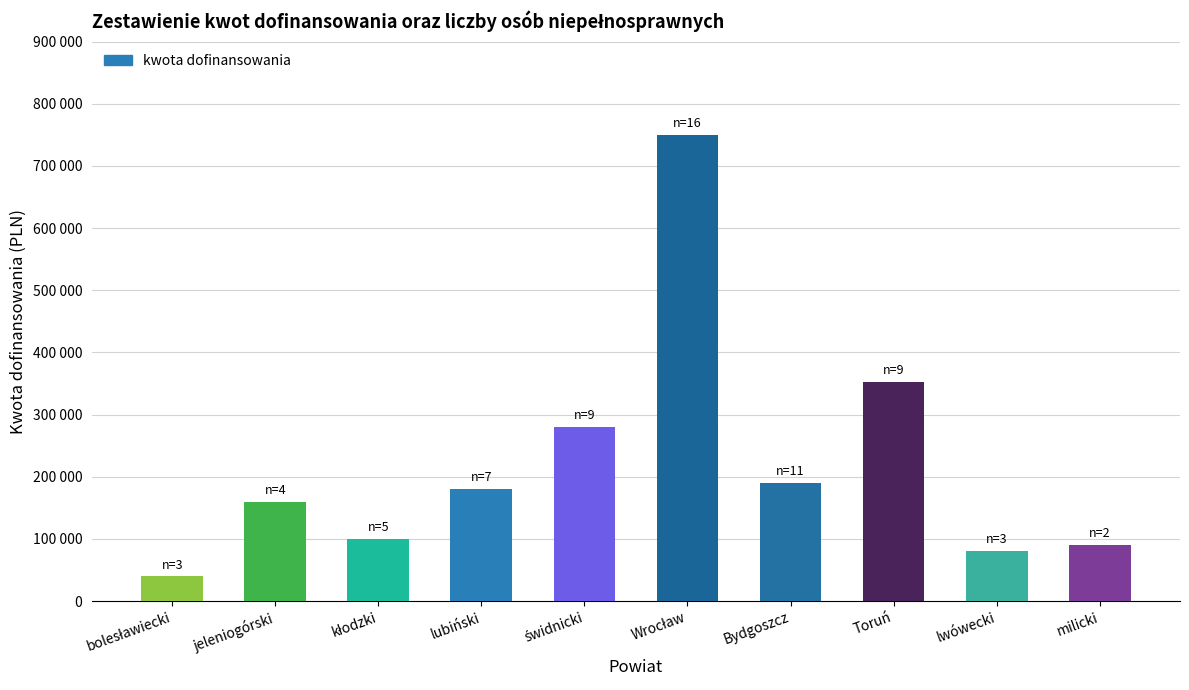

Is it true that the value at jeleniogórski is 266714?

False